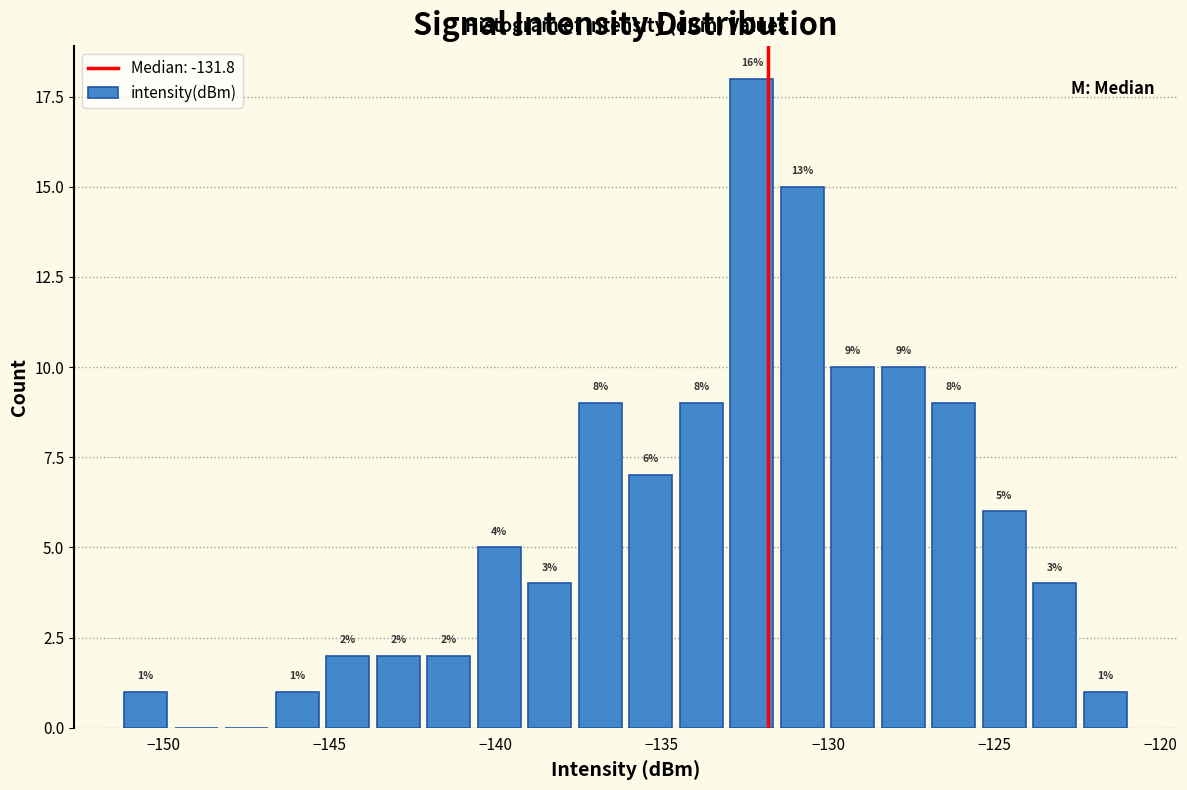

Around what value on the x-axis is the tallest bar? Give the approximate position of its centre, as read against the axis.

-132.5